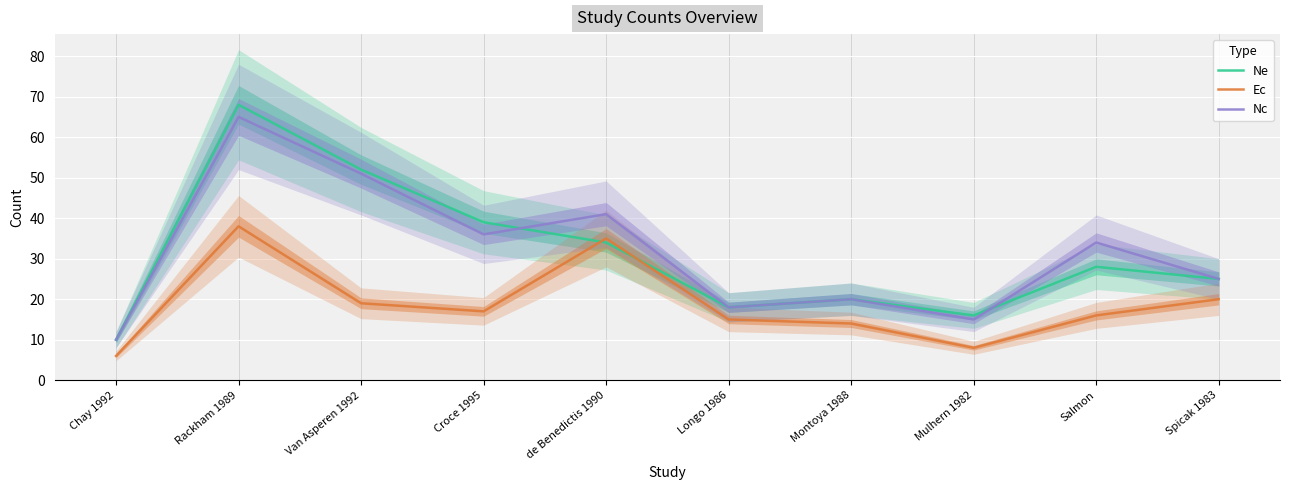

Reading right to left, what are all the values shown in this chart?

Ne: 25	28	16	20	18	34	39	52	68	10
Ec: 20	16	8	14	15	35	17	19	38	6
Nc: 25	34	15	20	18	41	36	51	65	10